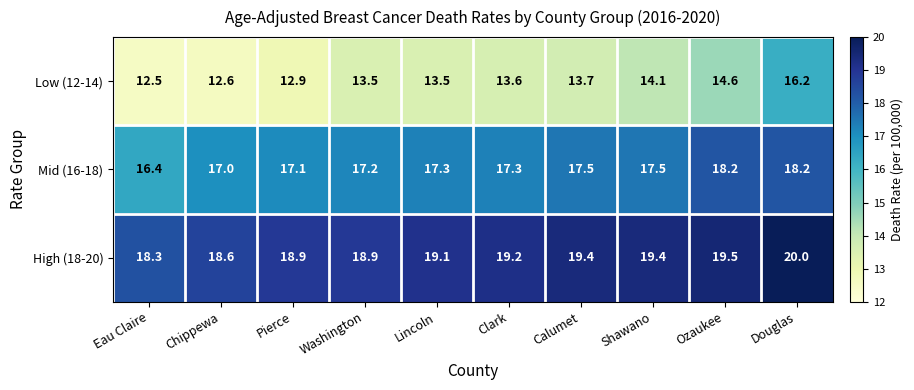

What is the sum of the Mid (16-18) values at Pierce and Douglas?

35.3